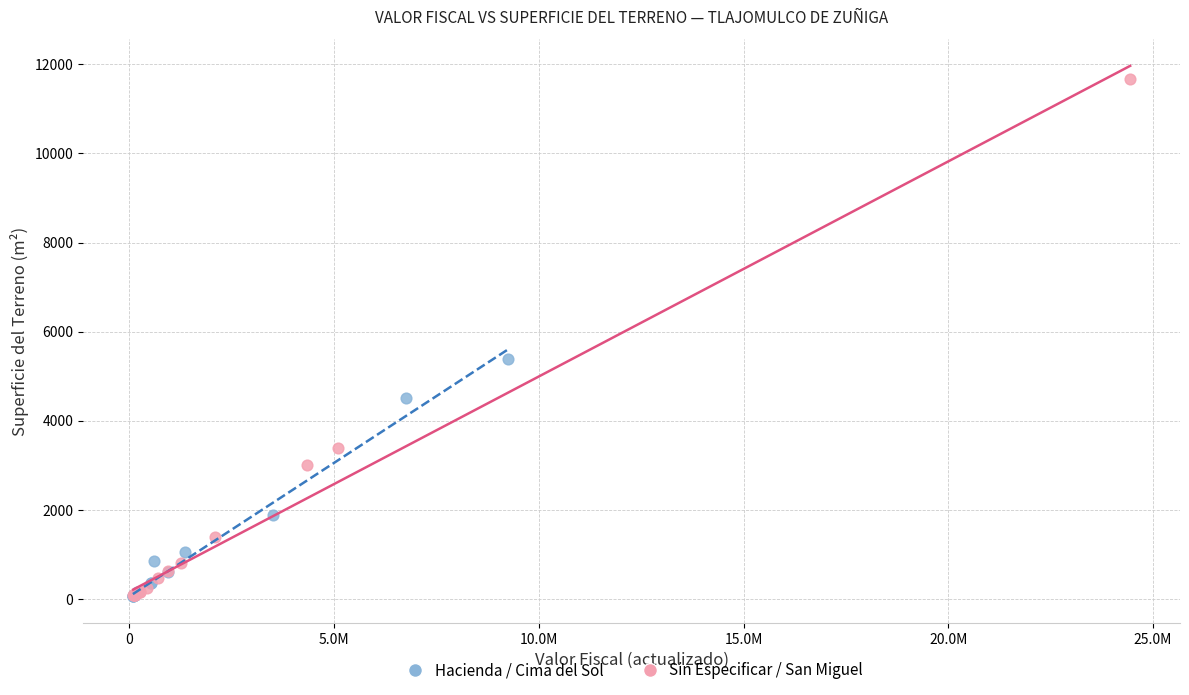

Which series reaches the maximum Y coordinate?

Sin Especificar / San Miguel